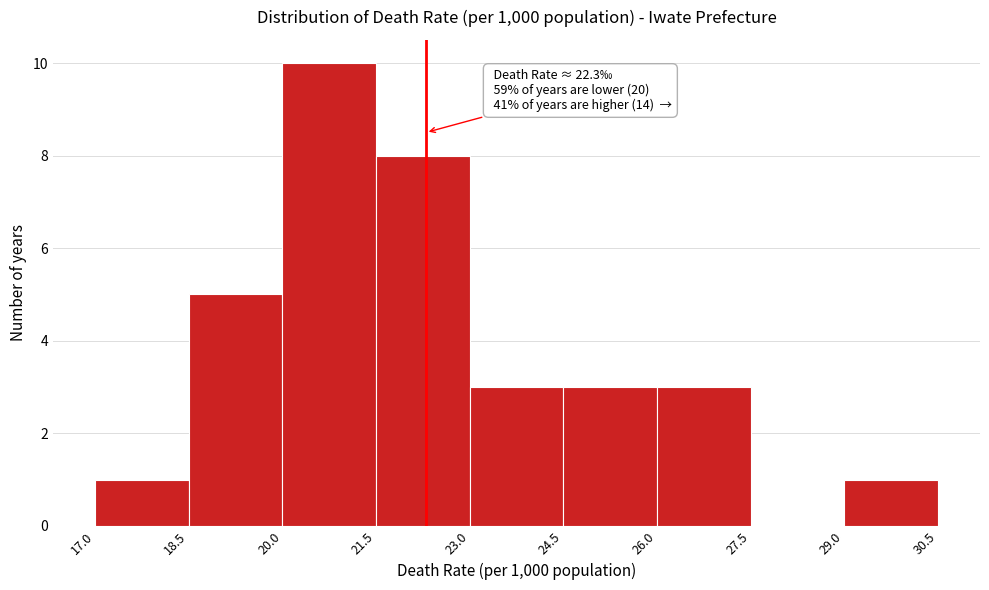

Which range on the x-axis has the tallest bar?

20.0 to 21.5